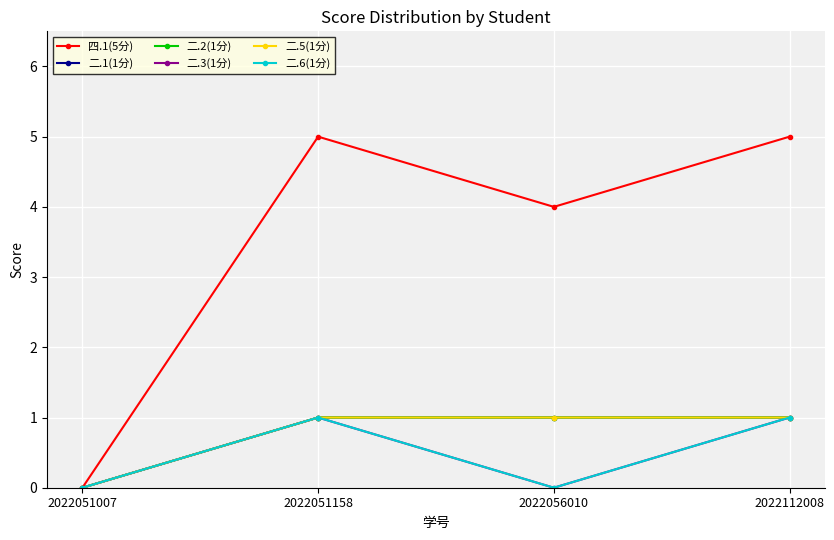

What are all the series names shown in the legend?

四.1(5分), 二.1(1分), 二.2(1分), 二.3(1分), 二.5(1分), 二.6(1分)